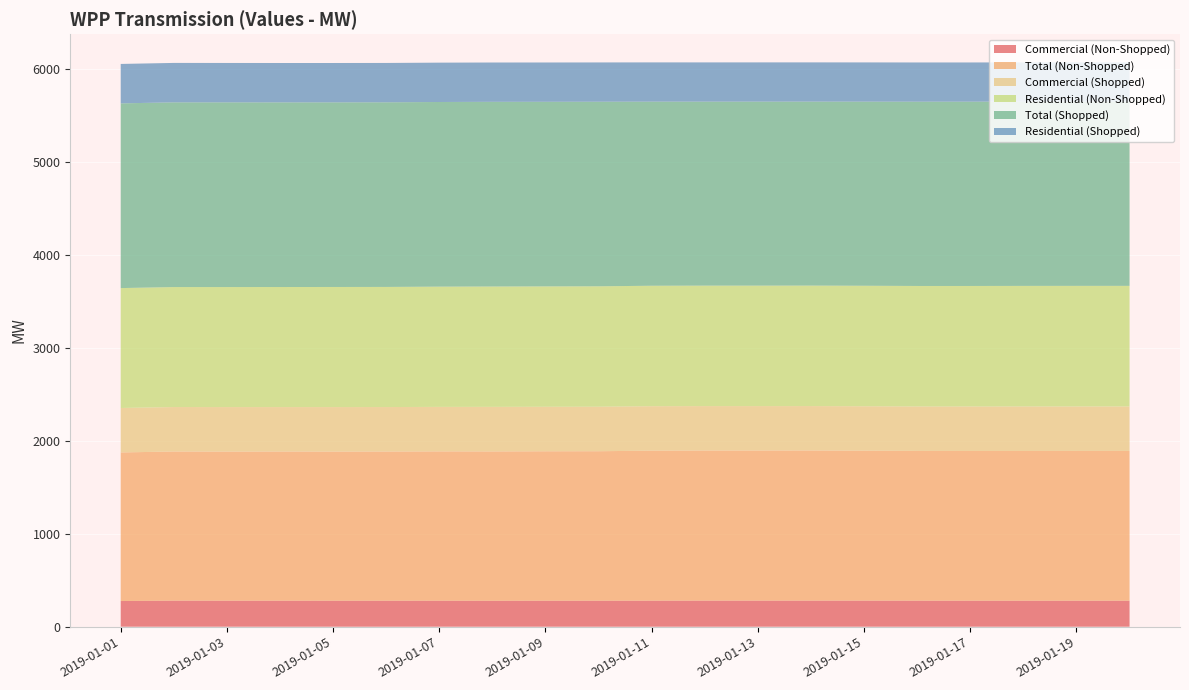

Reading right to left, extract all data points from this chart.

Commercial (Non-Shopped): 2019-01-20=279.6	2019-01-19=279.6	2019-01-18=279.4	2019-01-17=279.6	2019-01-16=280.0	2019-01-15=280.4	2019-01-14=280.6	2019-01-13=280.5	2019-01-12=280.5	2019-01-11=280.0	2019-01-10=279.5	2019-01-09=279.4	2019-01-08=278.9	2019-01-07=279.7	2019-01-06=279.5	2019-01-05=279.5	2019-01-04=279.8	2019-01-03=279.8	2019-01-02=280.3	2019-01-01=276.1
Total (Non-Shopped): 2019-01-20=1611.4	2019-01-19=1611.3	2019-01-18=1611.1	2019-01-17=1610.8	2019-01-16=1611.0	2019-01-15=1613.0	2019-01-14=1615.0	2019-01-13=1614.8	2019-01-12=1614.7	2019-01-11=1613.7	2019-01-10=1608.3	2019-01-09=1607.8	2019-01-08=1606.6	2019-01-07=1606.3	2019-01-06=1604.8	2019-01-05=1604.5	2019-01-04=1604.6	2019-01-03=1604.0	2019-01-02=1604.3	2019-01-01=1598.6
Commercial (Shopped): 2019-01-20=478.3	2019-01-19=478.3	2019-01-18=478.5	2019-01-17=478.3	2019-01-16=477.9	2019-01-15=477.9	2019-01-14=477.6	2019-01-13=477.7	2019-01-12=477.7	2019-01-11=478.2	2019-01-10=478.7	2019-01-09=478.7	2019-01-08=479.5	2019-01-07=478.7	2019-01-06=478.6	2019-01-05=478.6	2019-01-04=478.2	2019-01-03=478.8	2019-01-02=478.3	2019-01-01=478.2
Residential (Non-Shopped): 2019-01-20=1297.3	2019-01-19=1297.3	2019-01-18=1297.2	2019-01-17=1296.7	2019-01-16=1296.5	2019-01-15=1296.3	2019-01-14=1296.2	2019-01-13=1296.0	2019-01-12=1296.0	2019-01-11=1295.8	2019-01-10=1295.3	2019-01-09=1294.9	2019-01-08=1294.5	2019-01-07=1293.4	2019-01-06=1292.1	2019-01-05=1291.9	2019-01-04=1291.6	2019-01-03=1291.1	2019-01-02=1290.8	2019-01-01=1289.7
Total (Shopped): 2019-01-20=1982.3	2019-01-19=1982.3	2019-01-18=1982.7	2019-01-17=1982.6	2019-01-16=1982.4	2019-01-15=1980.7	2019-01-14=1979.2	2019-01-13=1979.4	2019-01-12=1979.4	2019-01-11=1980.5	2019-01-10=1985.6	2019-01-09=1985.8	2019-01-08=1986.8	2019-01-07=1986.3	2019-01-06=1986.2	2019-01-05=1986.2	2019-01-04=1986.1	2019-01-03=1986.9	2019-01-02=1987.0	2019-01-01=1987.0
Residential (Shopped): 2019-01-20=421.4	2019-01-19=421.4	2019-01-18=421.6	2019-01-17=421.8	2019-01-16=421.9	2019-01-15=422.0	2019-01-14=422.0	2019-01-13=422.1	2019-01-12=422.1	2019-01-11=422.3	2019-01-10=422.6	2019-01-09=422.8	2019-01-08=422.9	2019-01-07=423.3	2019-01-06=423.2	2019-01-05=423.2	2019-01-04=423.6	2019-01-03=423.7	2019-01-02=424.1	2019-01-01=424.2